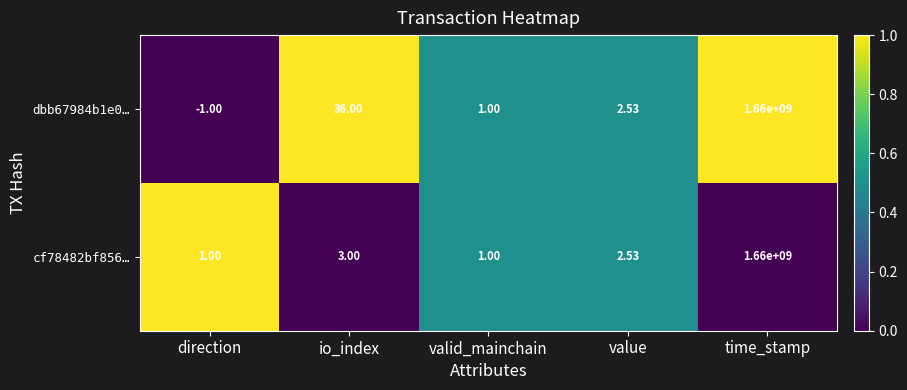

Which category has the lowest value across all series?

direction